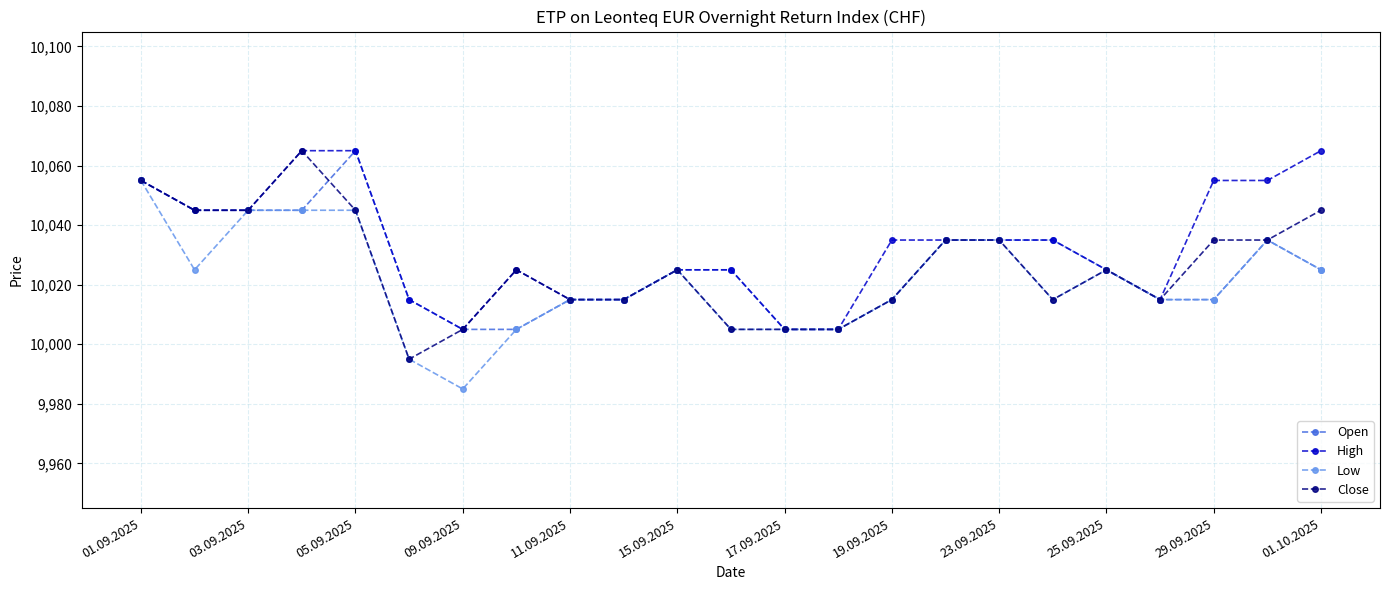

What is the minimum value shown in the chart?

9985